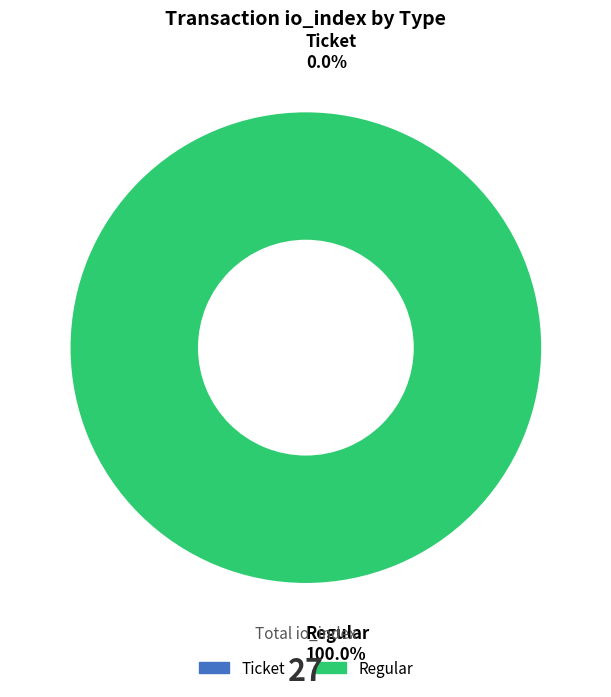

Between Regular and Ticket, which is larger?

Regular